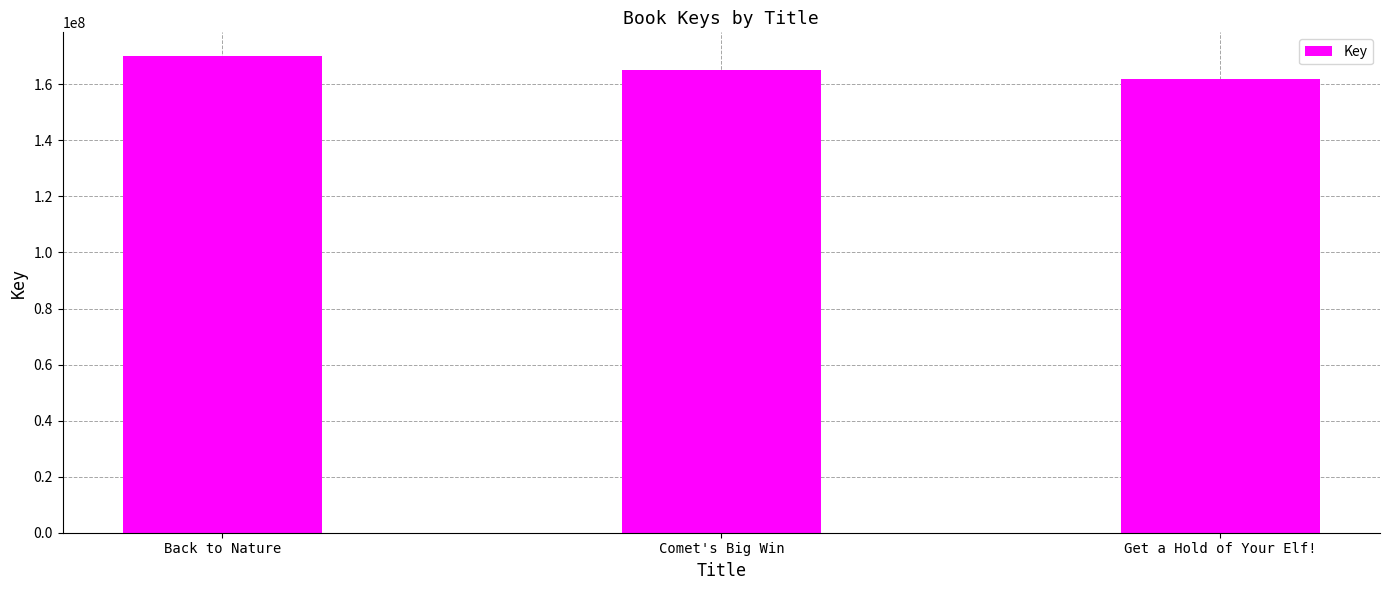

Count the values in the range 161755492 to 170038986.

3